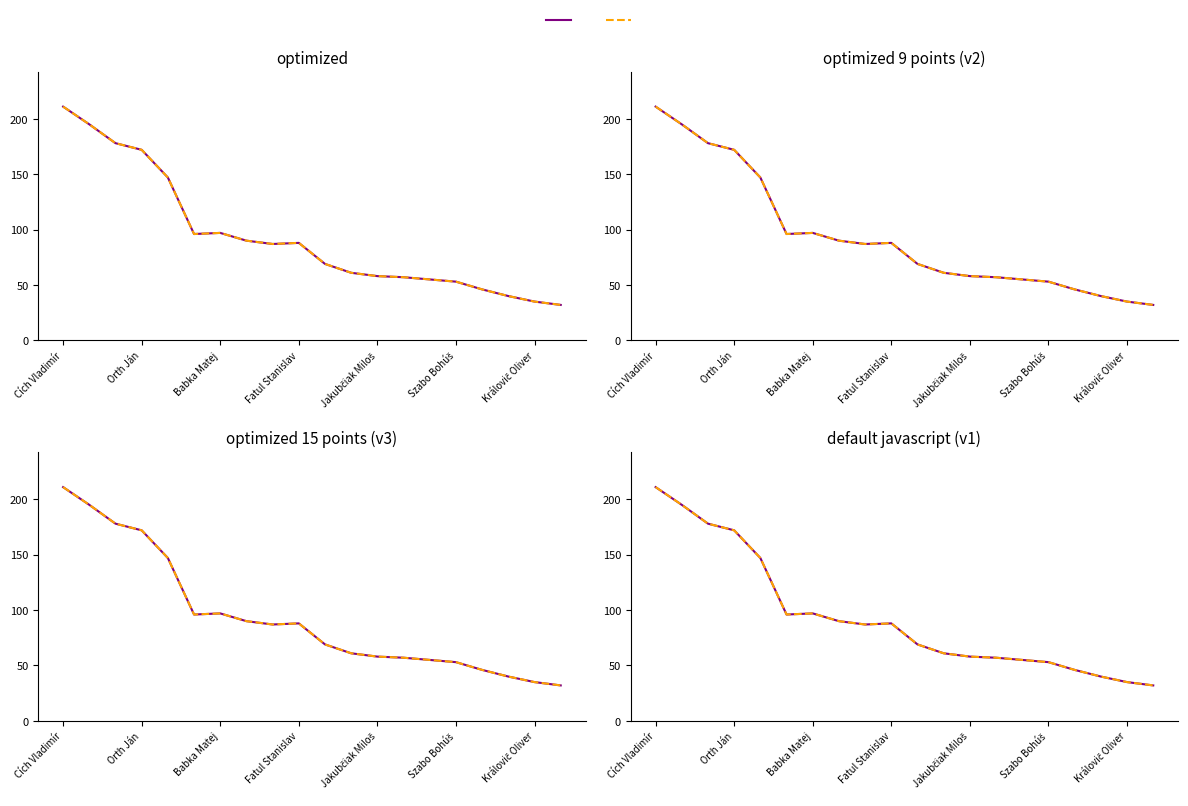

What is the label of the 13th point from the right?

7